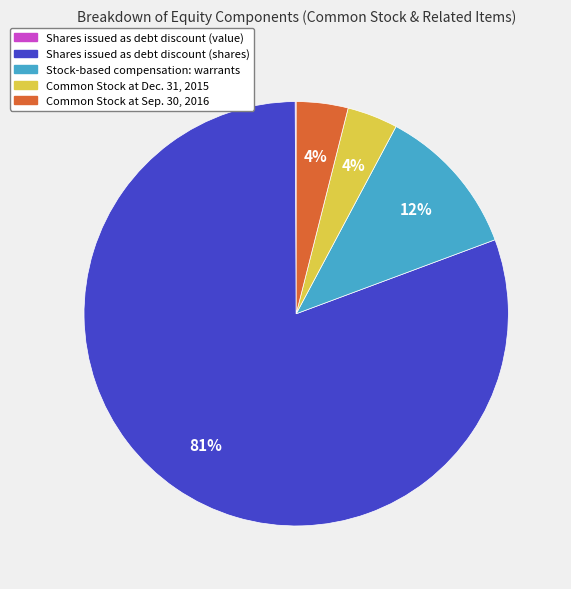

To the nearest percent, what portion does Stock-based compensation: warrants represent?

12%